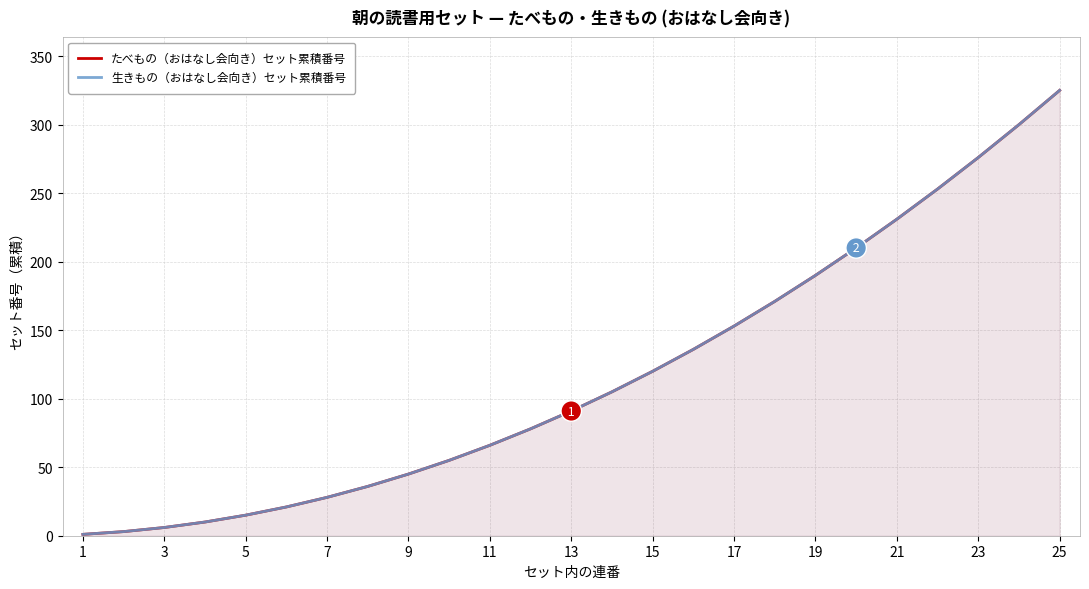

What is the sum of all たべもの（おはなし会向き）セット累積番号 values?

2925